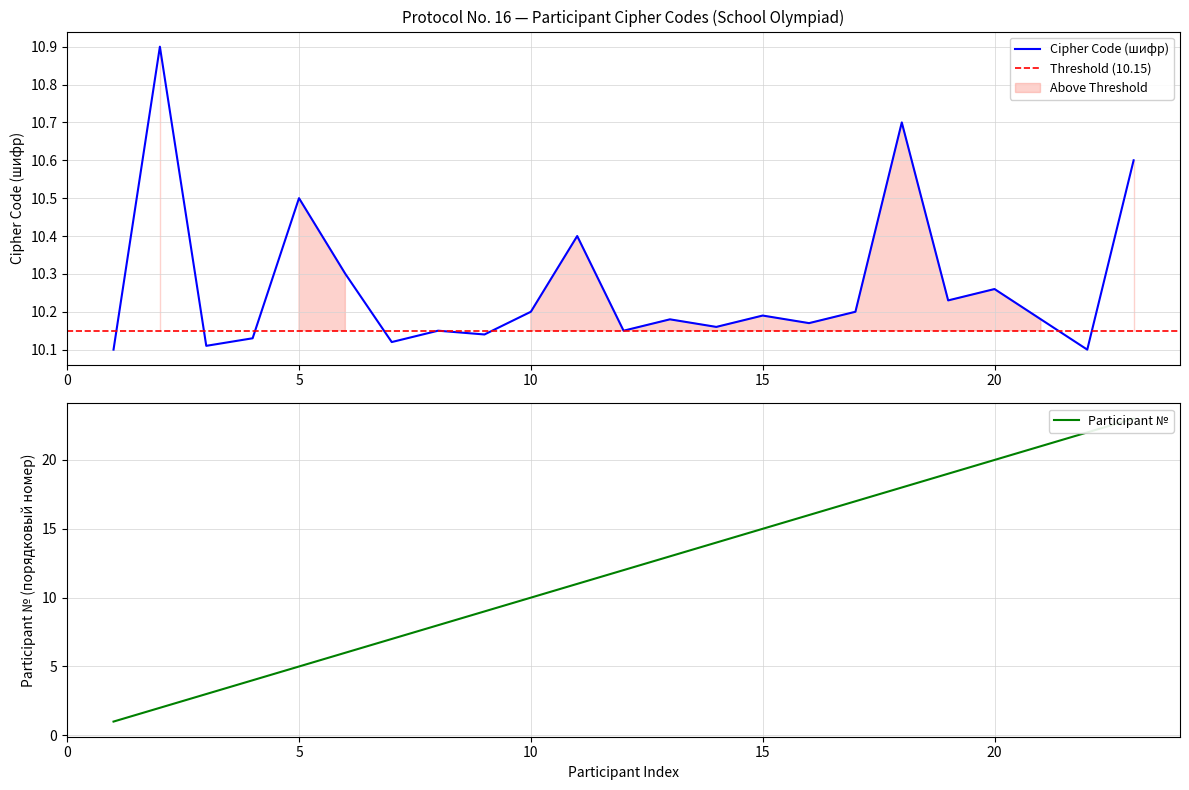

True or false: Cipher Code has a value of 17.3 at 18.

False